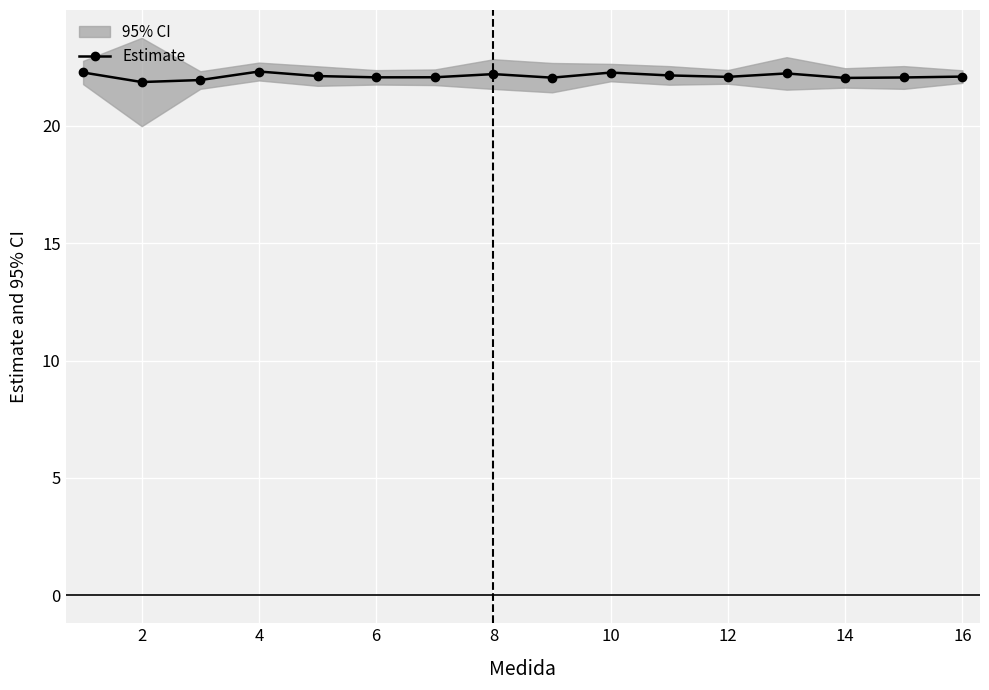

What is the difference between the maximum and minimum values?

0.4